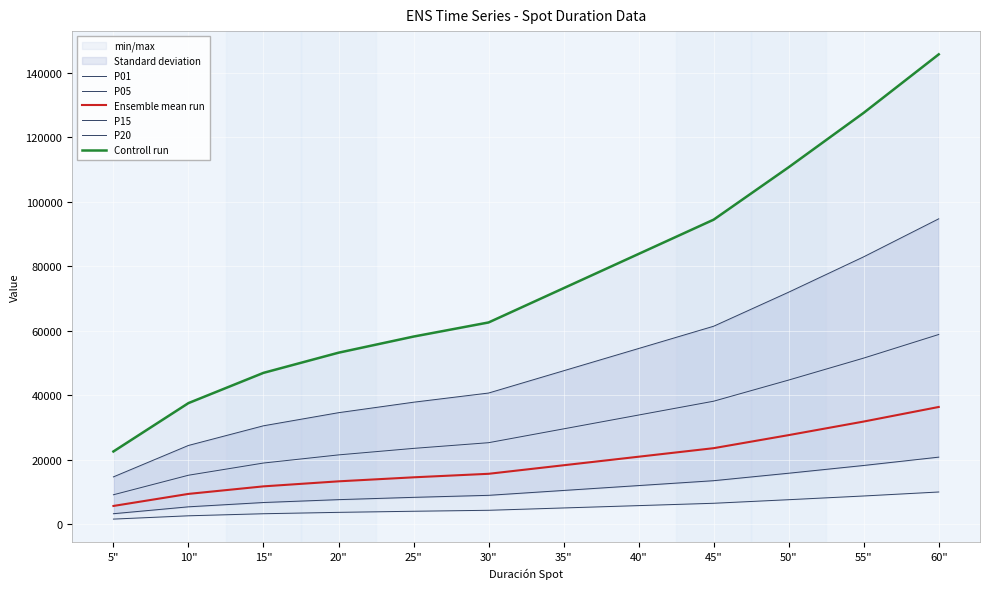

What is the difference between the maximum and minimum values in the P20 series?

80098.1